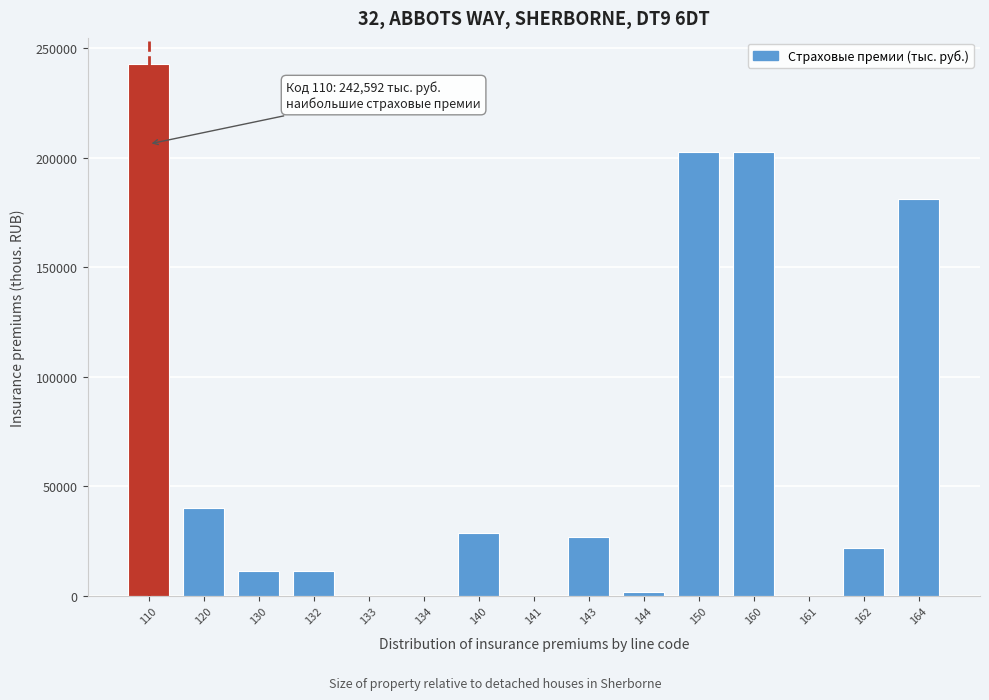

Reading left to right, what are all the values shown in this chart?

110=242592.0	120=40003.0	130=11300.0	132=11300.0	133=0.0	134=0.0	140=28703.0	141=0.0	143=26686.4	144=2016.6	150=202589.0	160=202589.0	161=0.0	162=21657.5	164=180931.4